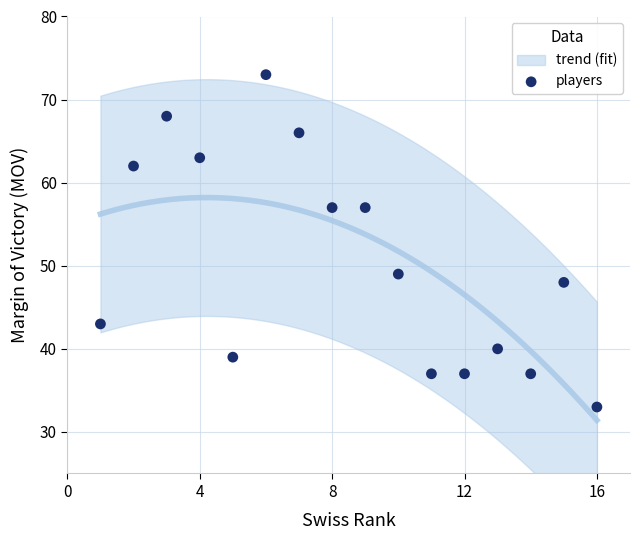

What is the range of X values (max minus min)?

15